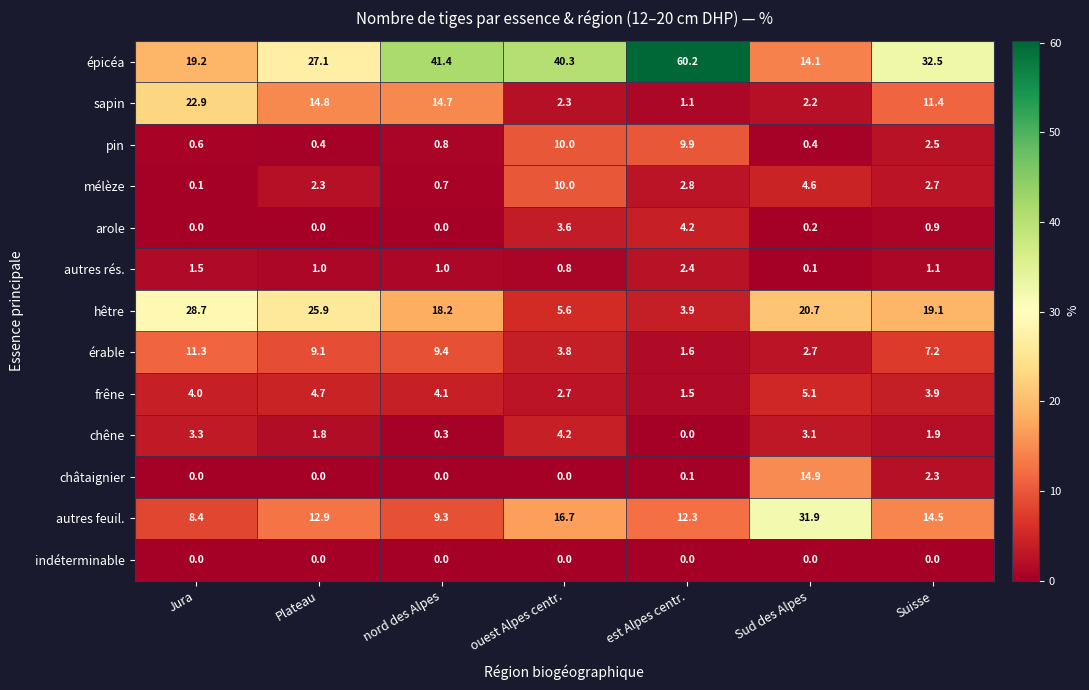

What is the highest value of the arole series?

4.2